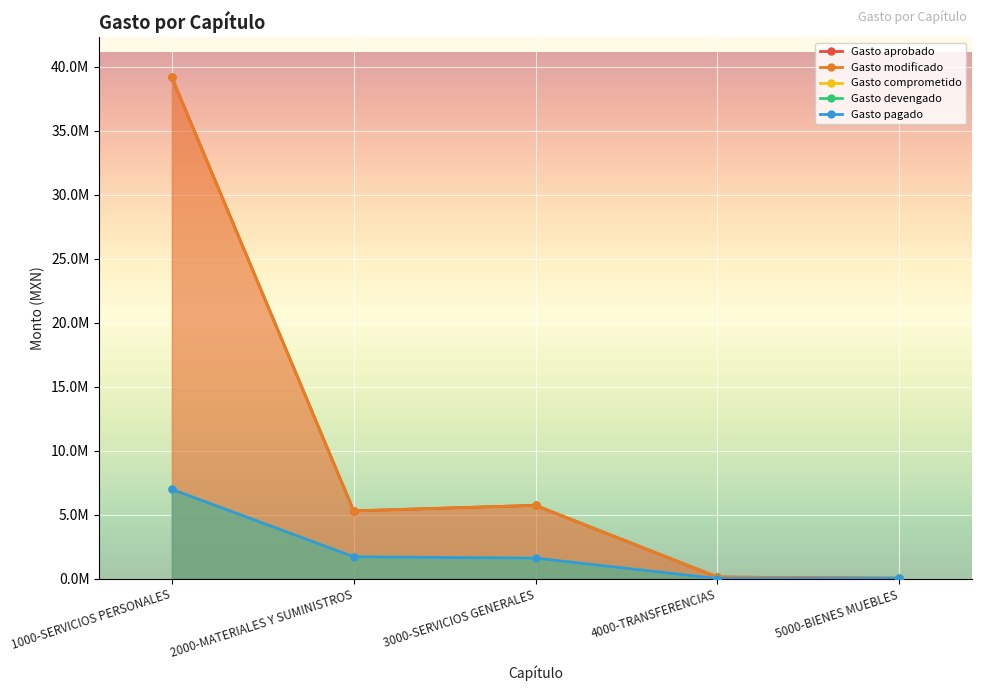

Between 2000-MATERIALES Y SUMINISTROS and 3000-SERVICIOS GENERALES, which series saw the biggest shift?

Gasto aprobado